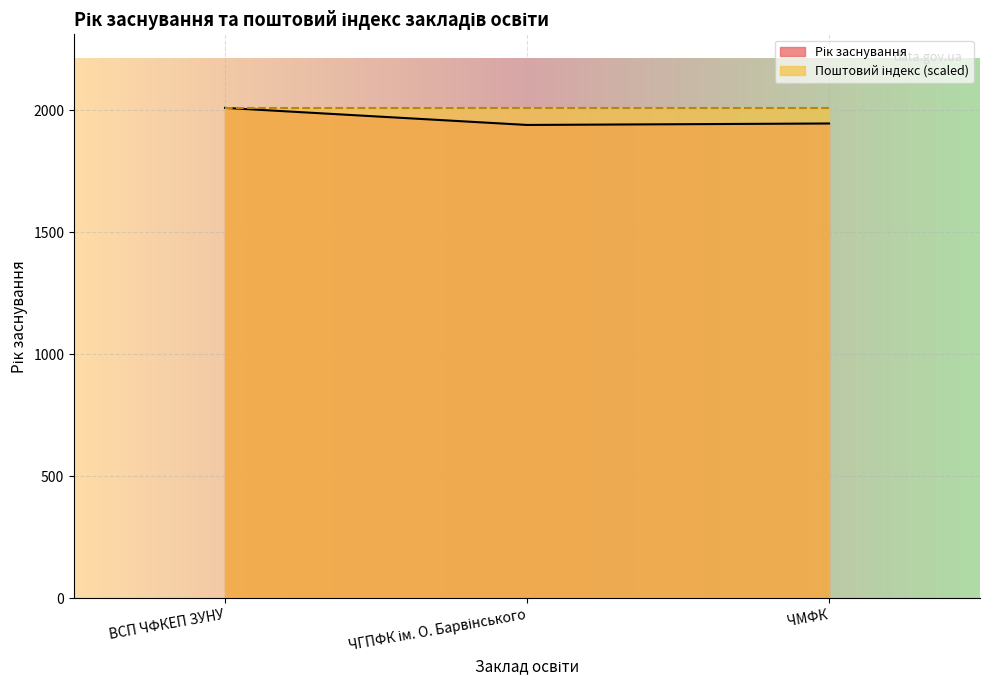

How many values exceed 1946?

1